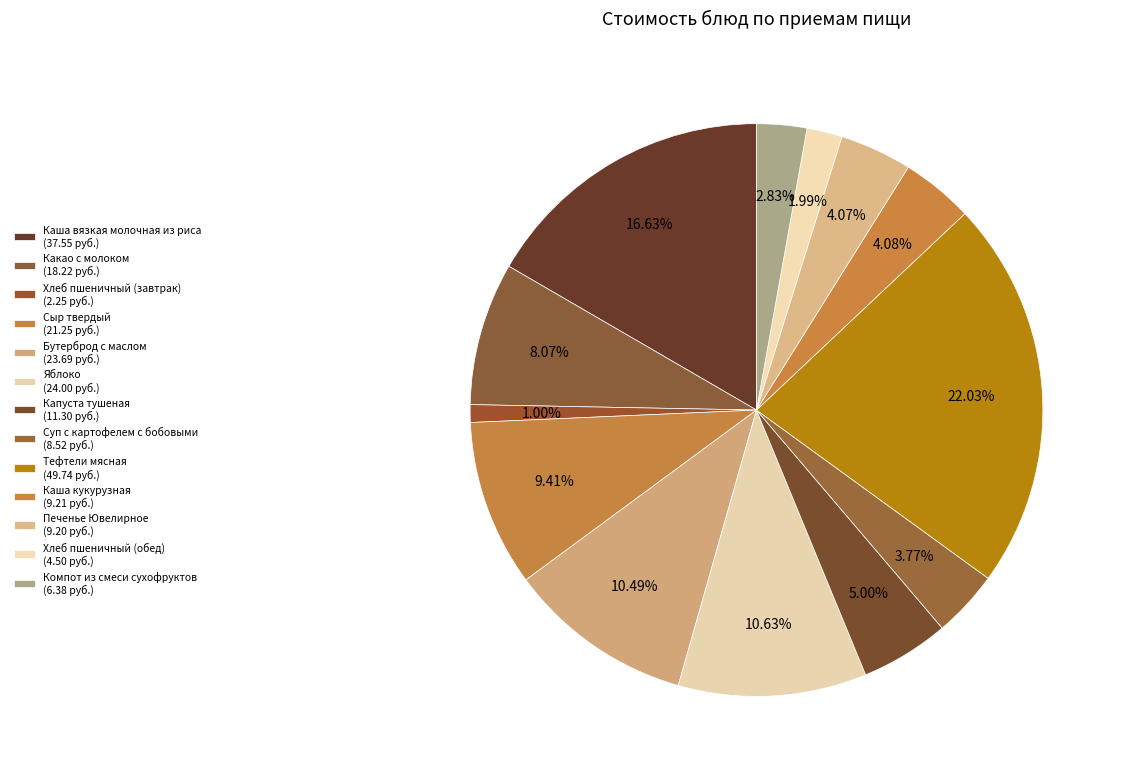

How many segments does this pie chart have?

13